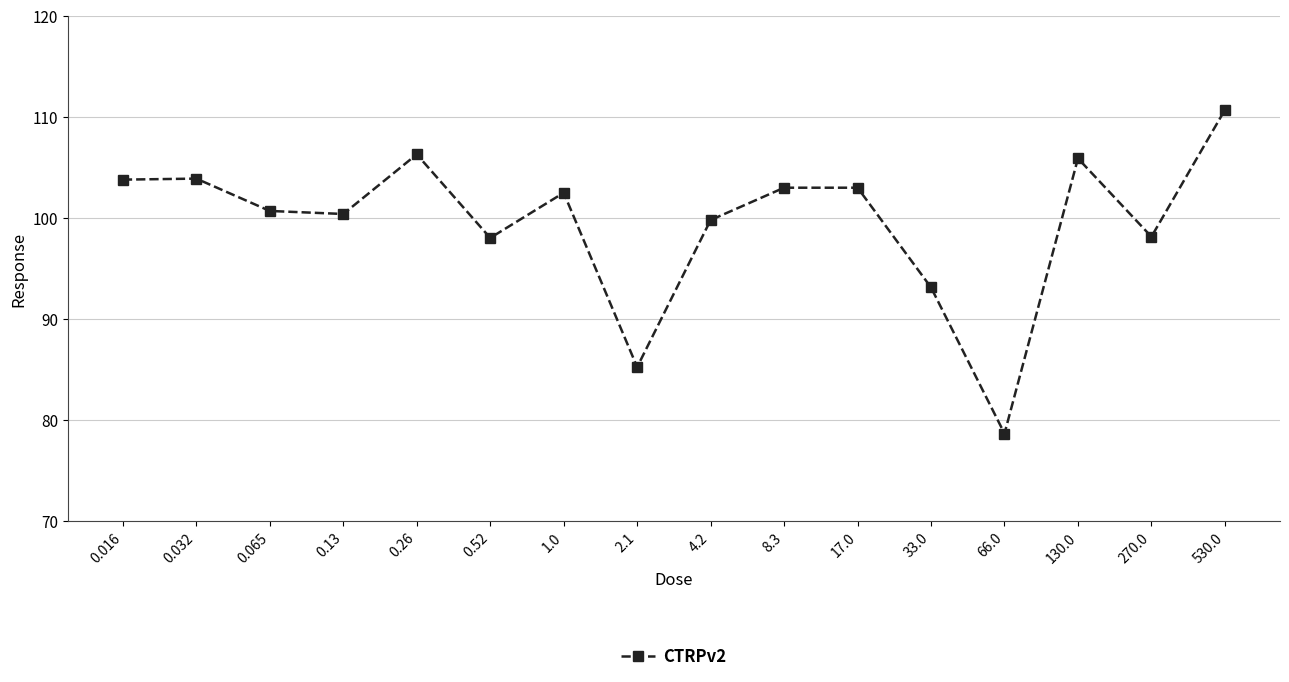

What is the minimum value shown in the chart?

78.7